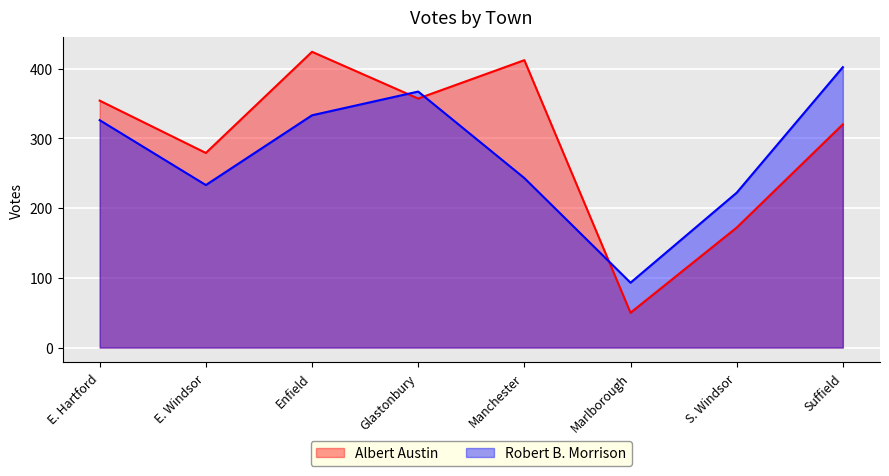

Where do Robert B. Morrison and Albert Austin first cross each other?

Enfield and Glastonbury